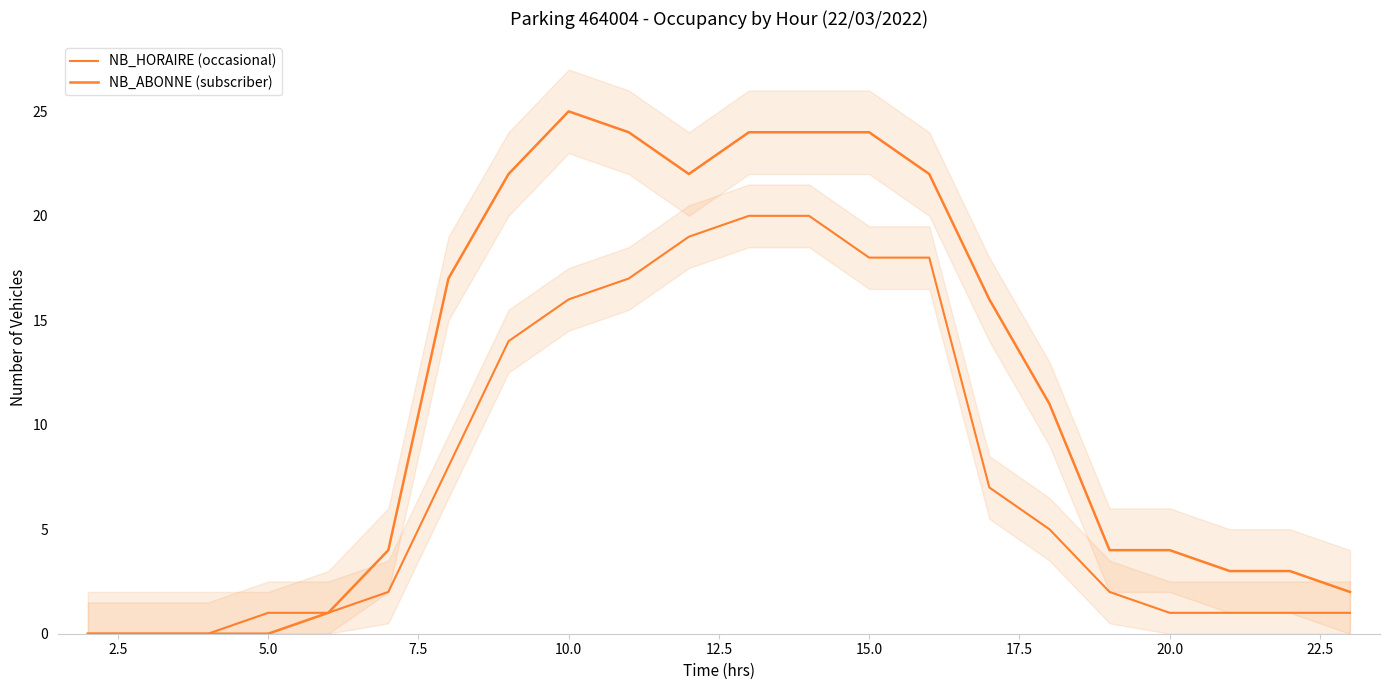

True or false: NB_HORAIRE (occasional) has more than 0 points higher than both neighbors.

False